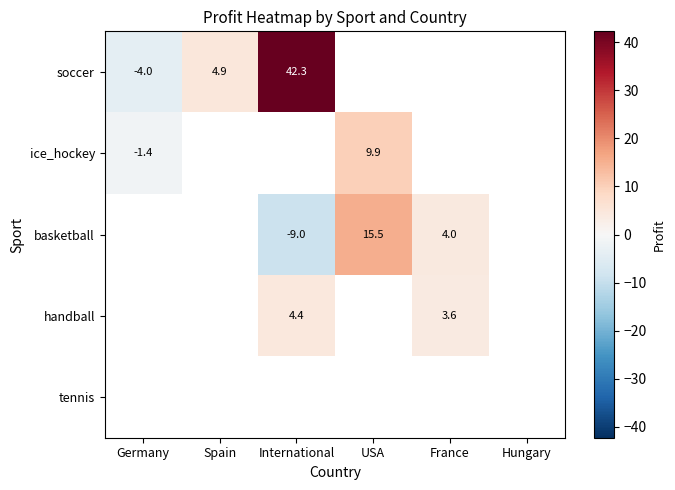

Which series changed the most between International and France?

basketball